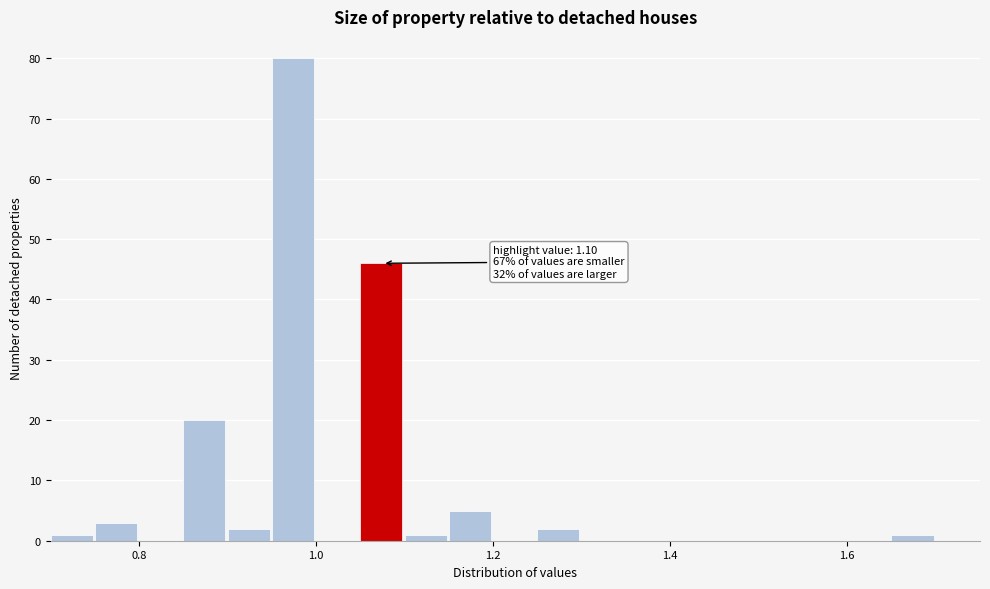

Read against the x-axis, roughly where is the centre of the tallest bar?

0.98